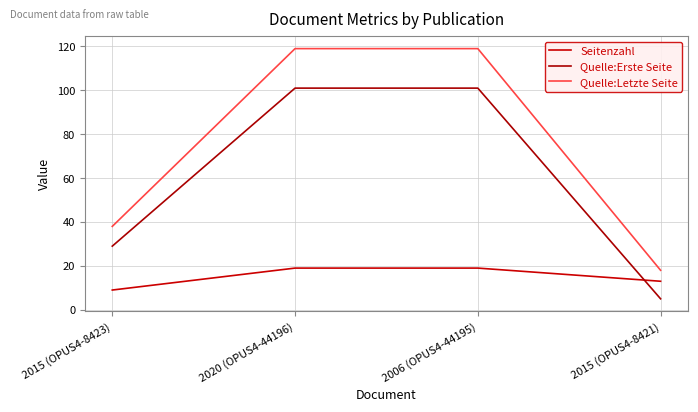

True or false: Quelle:Erste Seite has more than 2 points higher than both neighbors.

False